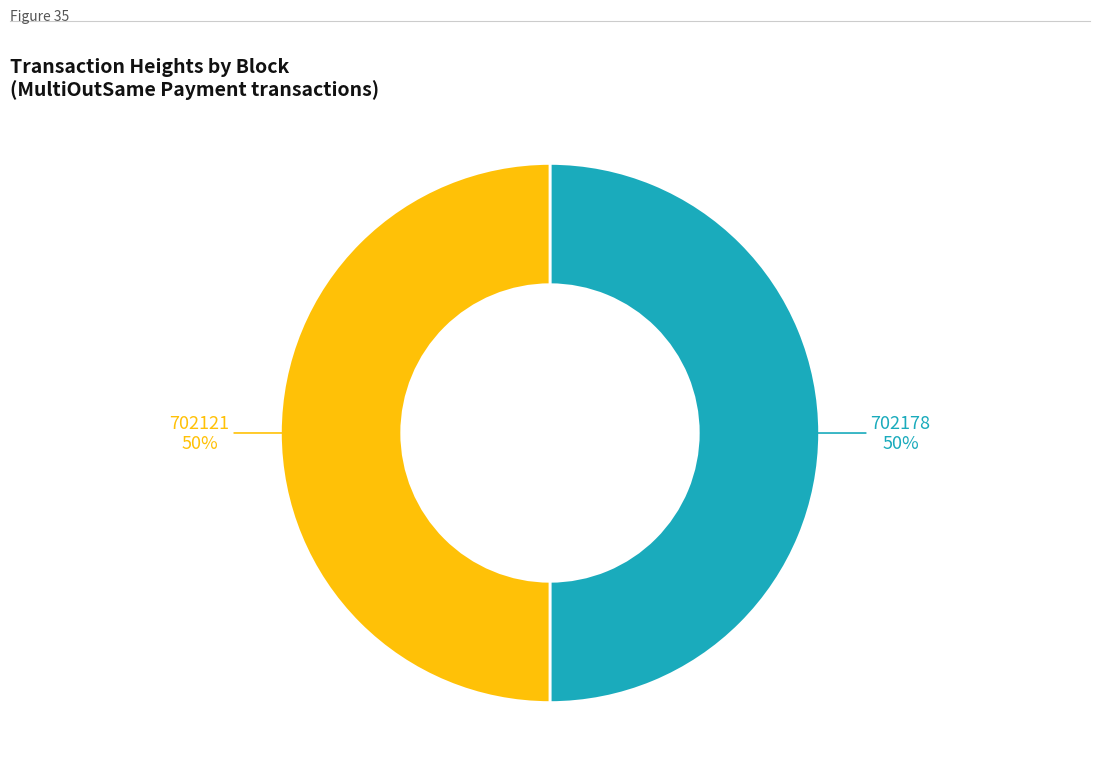

To the nearest percent, what percentage of the pie is 702121?

50%